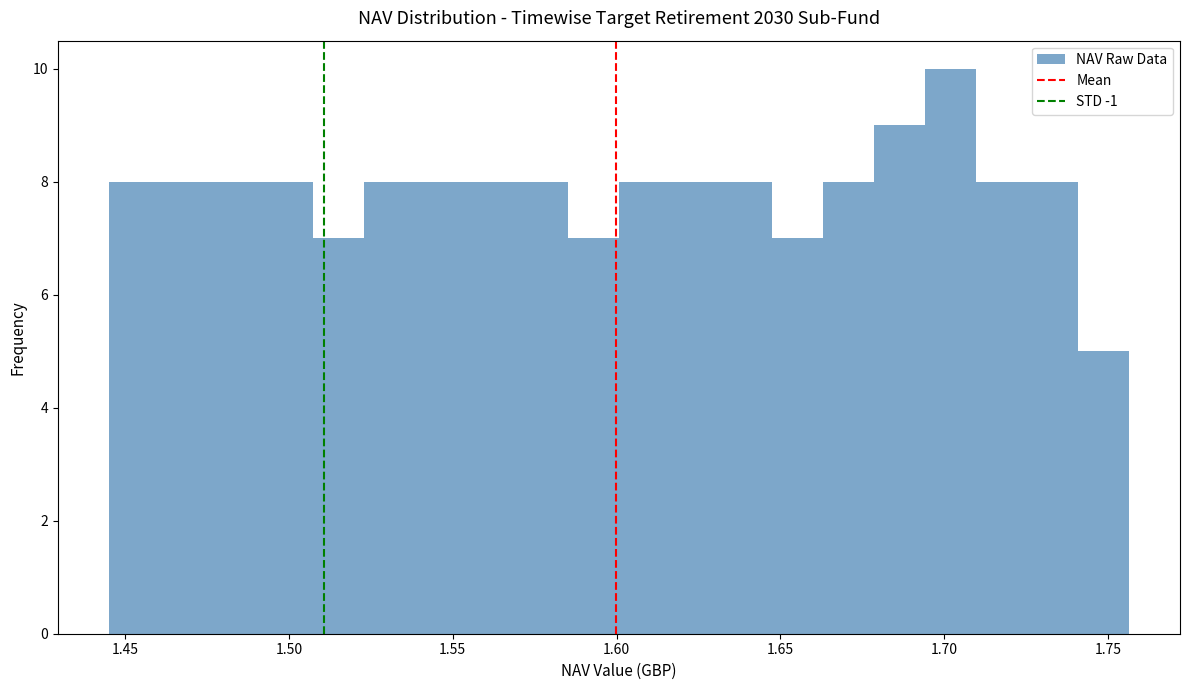

Around what value on the x-axis is the tallest bar? Give the approximate position of its centre, as read against the axis.

1.700